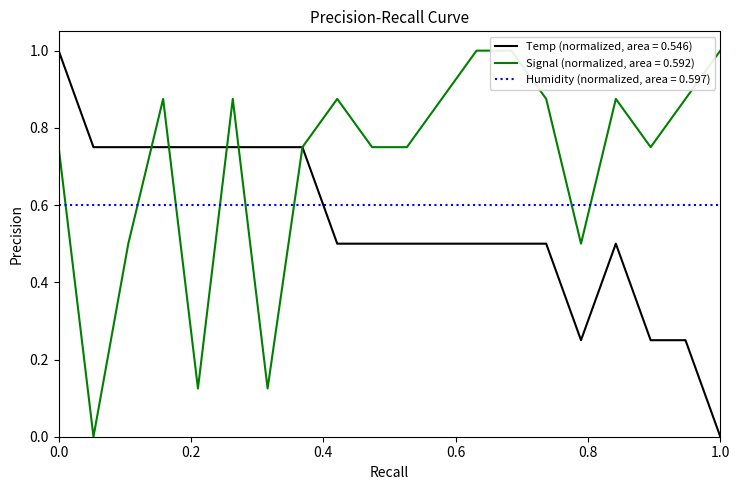

Which series ends up on top after the final intersection of Humidity (normalized, area = 0.597) and Temp (normalized, area = 0.546)?

Humidity (normalized, area = 0.597)